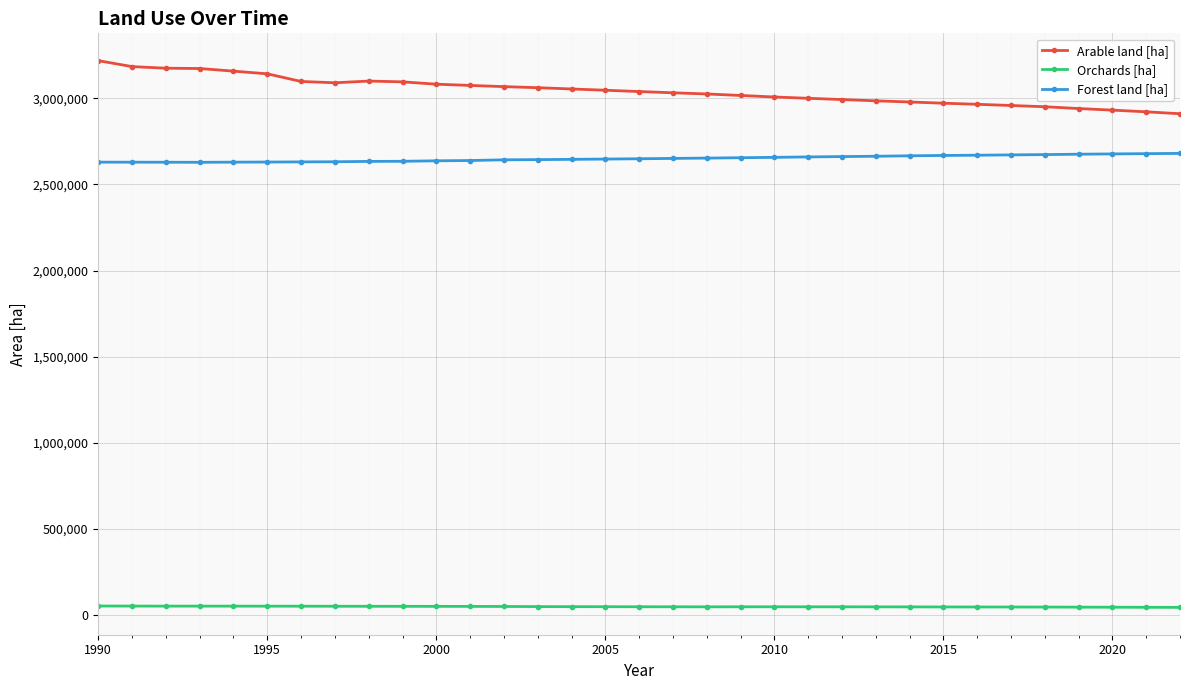

Which series has the widest spread of values?

Arable land [ha]